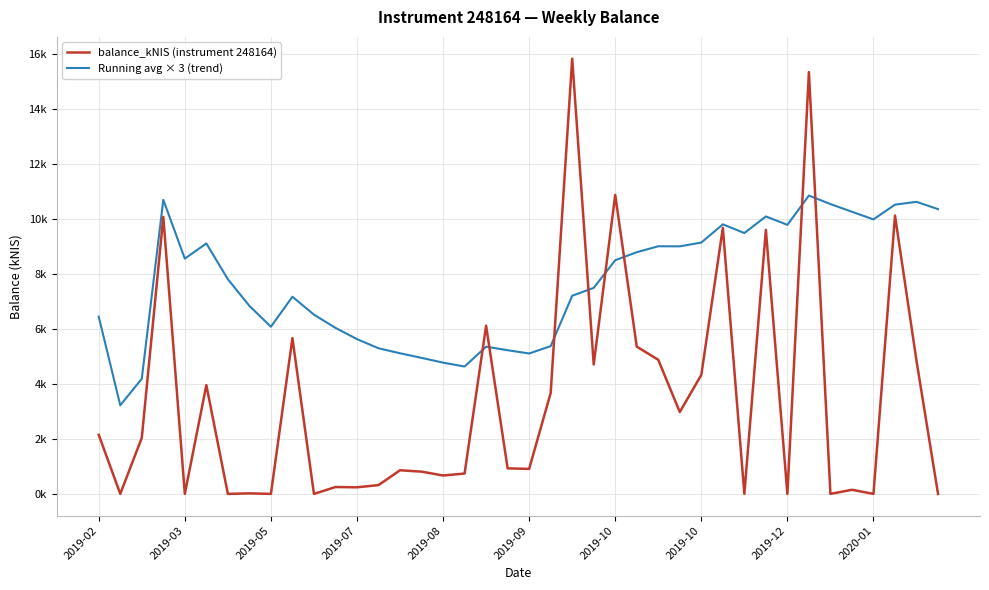

What is the difference between the maximum and minimum values in the Running avg × 3 (trend) series?

7.6